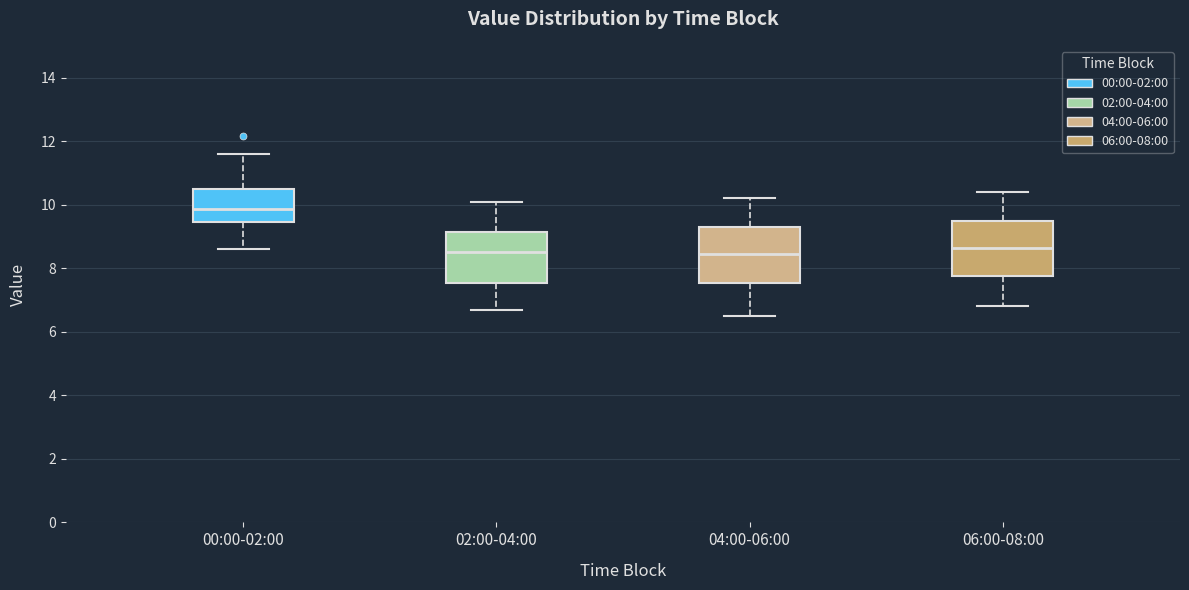

Reading left to right, transcribe this box plot: for each box, give where its median line is, the range the box spans, and where its two whiskers end, as read against the y-axis. The values are not printed on the chart, so give them approximately, as read against the axis.

00:00-02:00: median 9.8, box 9.4 to 10.6, whiskers 8.6 to 11.6
02:00-04:00: median 8.6, box 7.6 to 9.2, whiskers 6.6 to 10.2
04:00-06:00: median 8.4, box 7.6 to 9.4, whiskers 6.6 to 10.2
06:00-08:00: median 8.6, box 7.8 to 9.6, whiskers 6.8 to 10.4